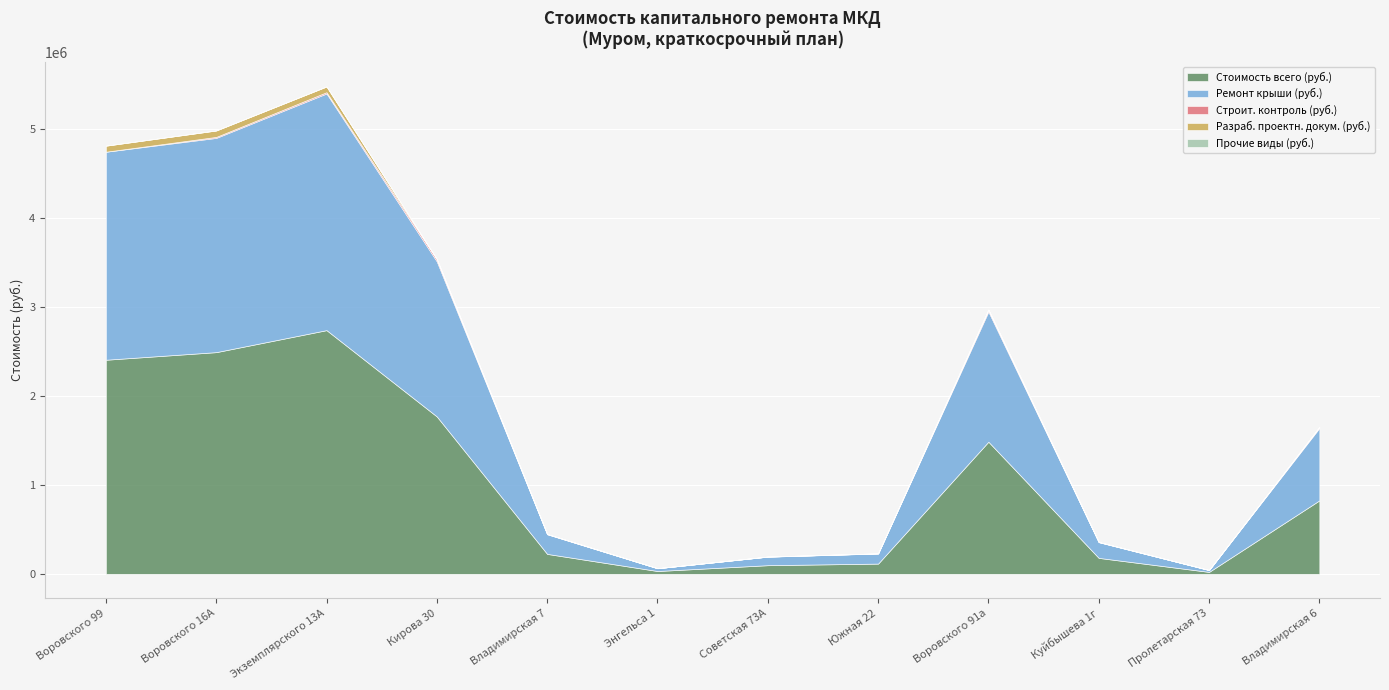

Between Куйбышева 1г and Воровского 91а, which is larger?

Воровского 91а